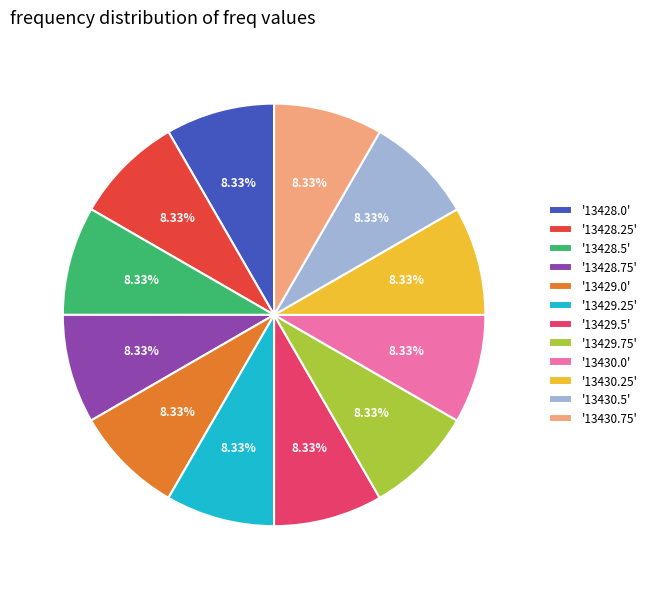

What is the ratio of the value at '13429.5' to the value at '13429.75'?

1.0